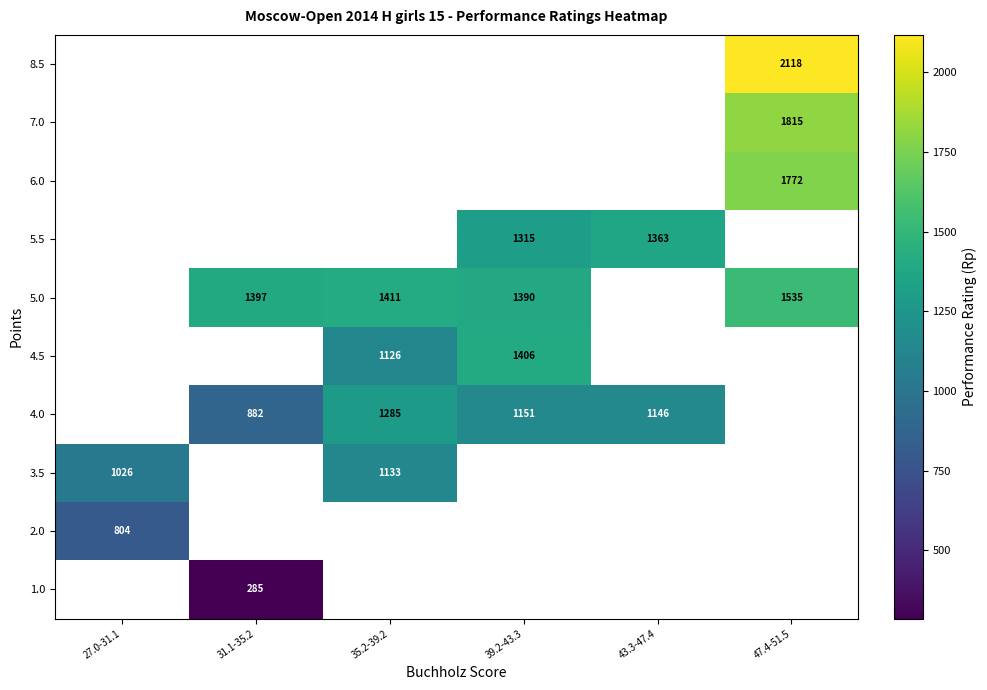

The value of 4.0 at 39.2-43.3 is 1151. True or false?

True